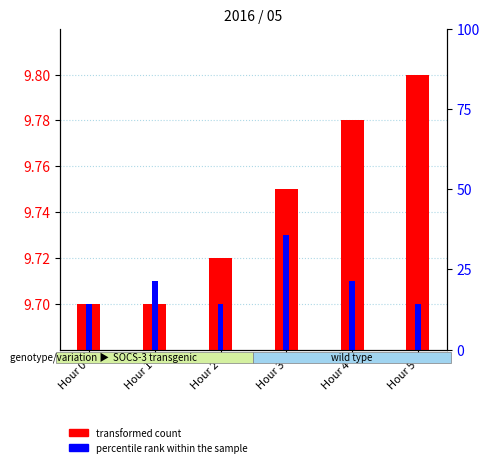

Is it true that percentile rank within the sample equals 14.3 at Hour 4?

False